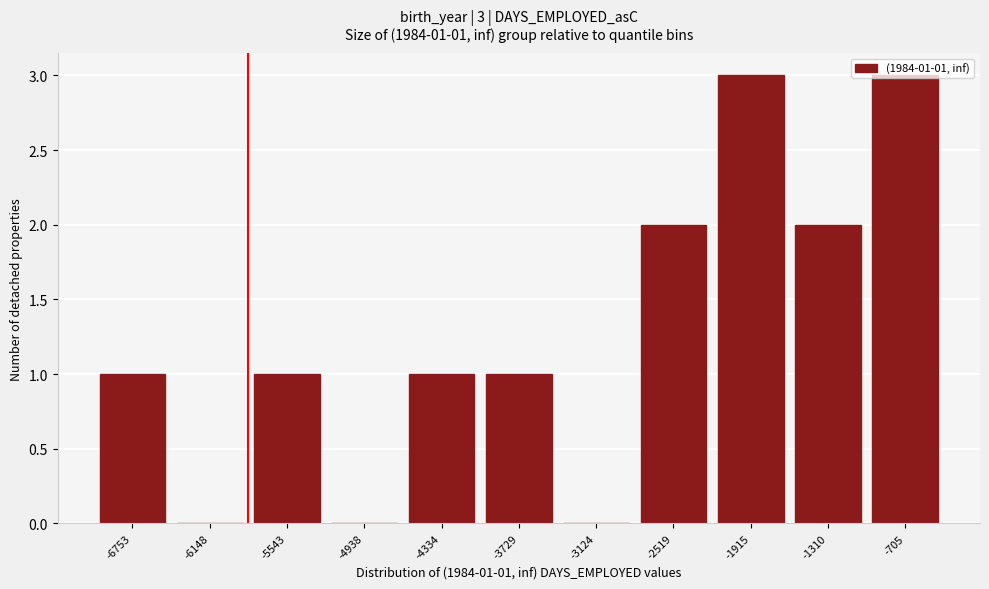

The value at -6148 is 0. True or false?

True